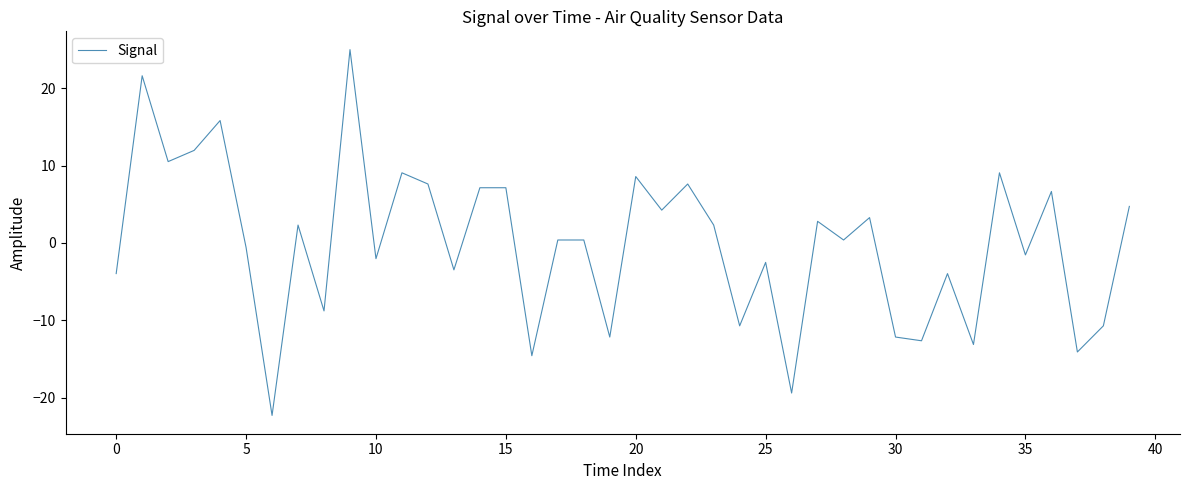

What is the smallest value displayed?

-22.3